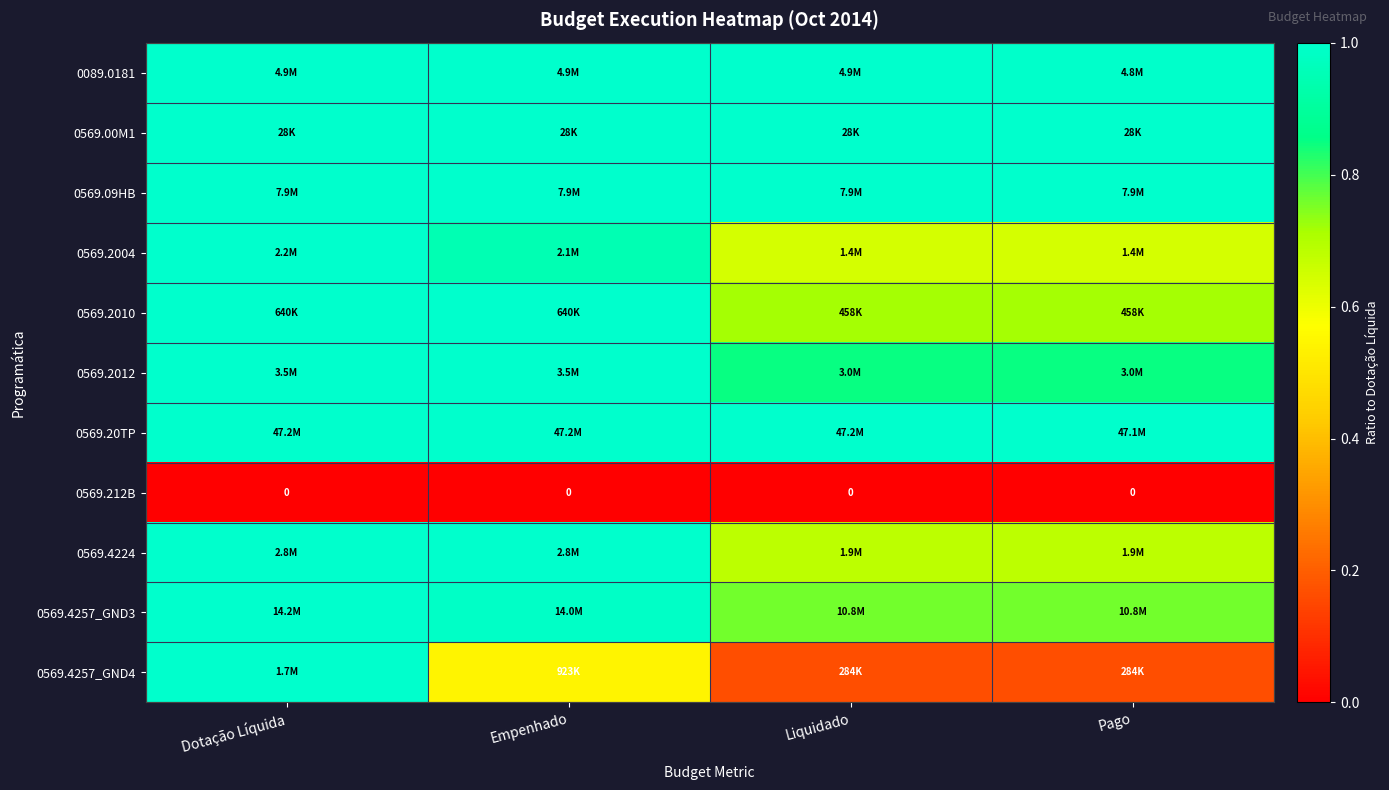

What is the difference between the highest and lowest values at Pago?

1.0